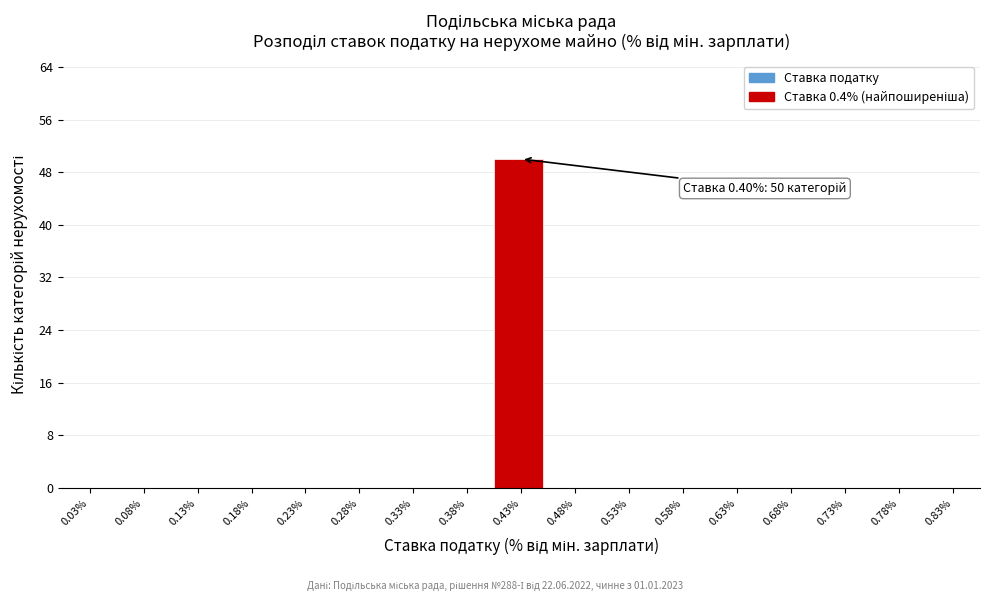

Over which range of the x-axis is the bar tallest?

0.40 to 0.45